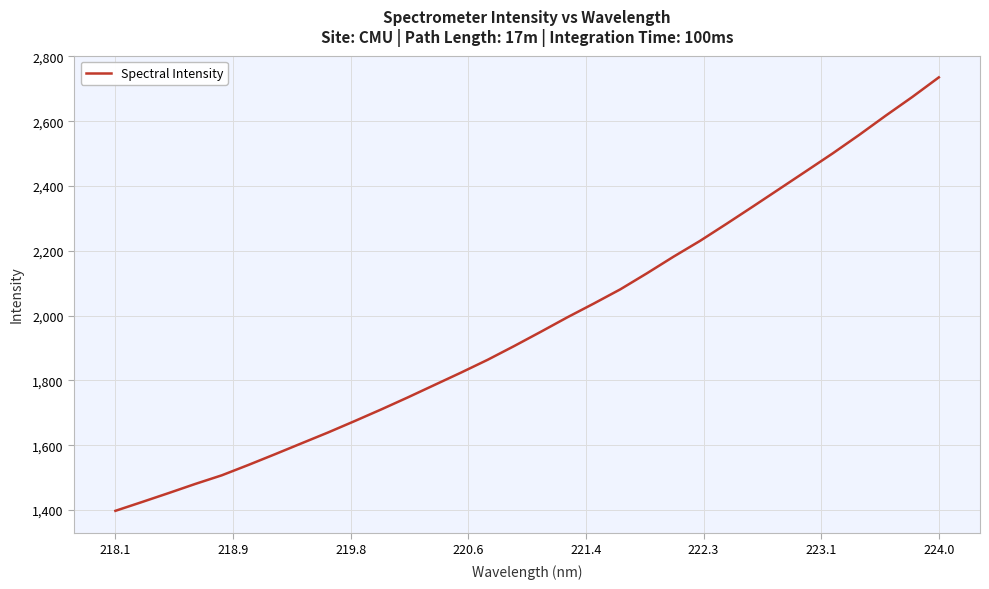

What is the maximum value shown in the chart?

2735.4